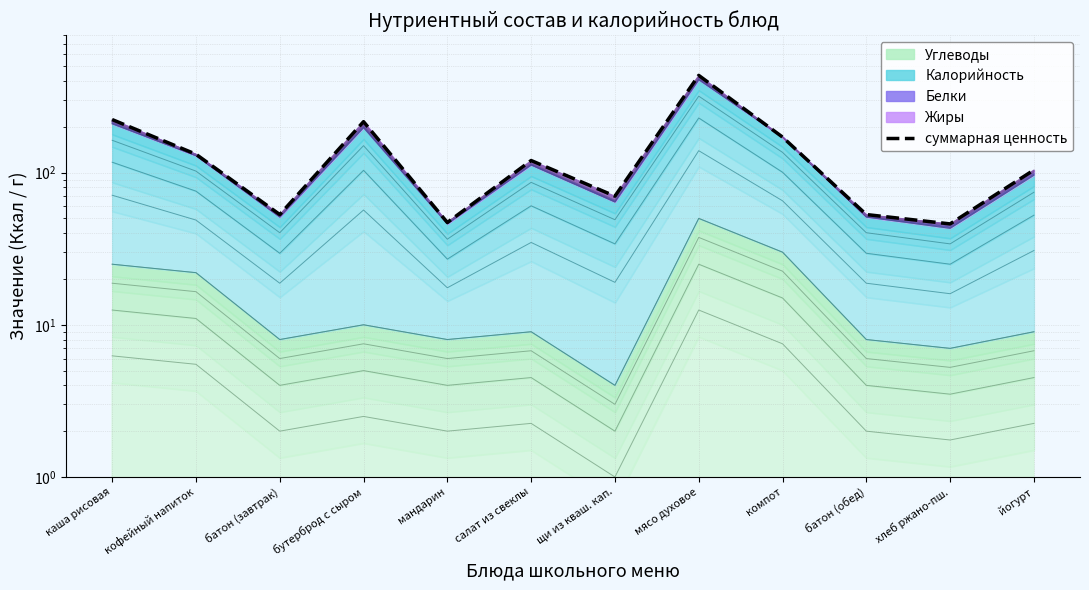

Rank the categories by value from lowest to highest.

хлеб ржано-пш., мандарин, батон (завтрак), батон (обед), щи из кваш. кап., йогурт, салат из свеклы, кофейный напиток, компот, бутерброд с сыром, каша рисовая, мясо духовое